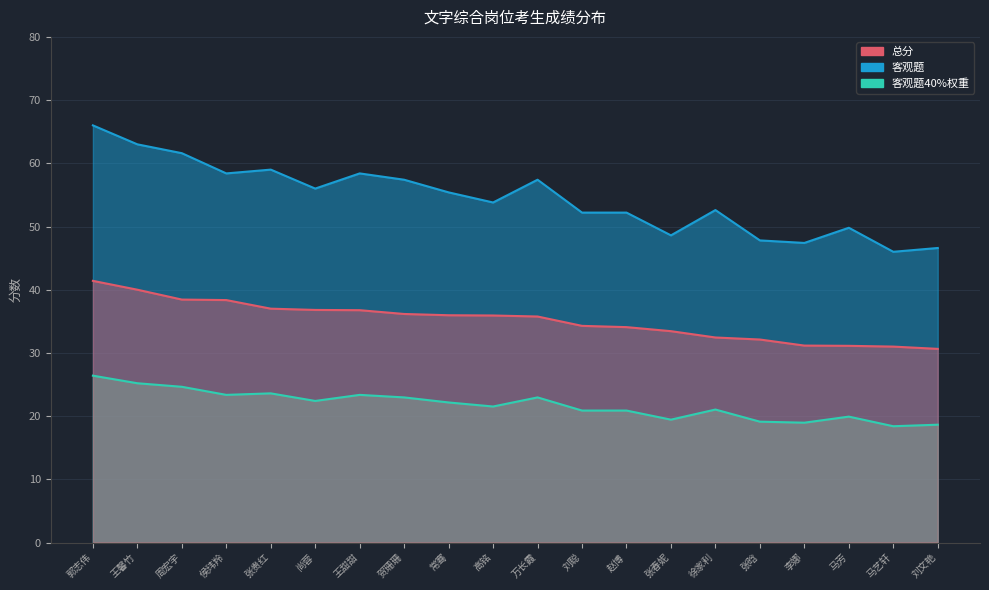

Where does the 客观题40%权重 series first go above 22?

郭志伟